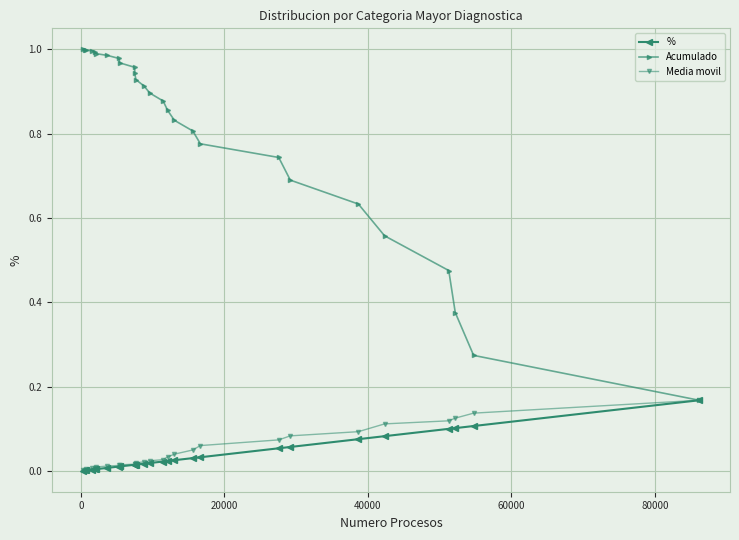

True or false: Acumulado has more than 1 points higher than both neighbors.

False